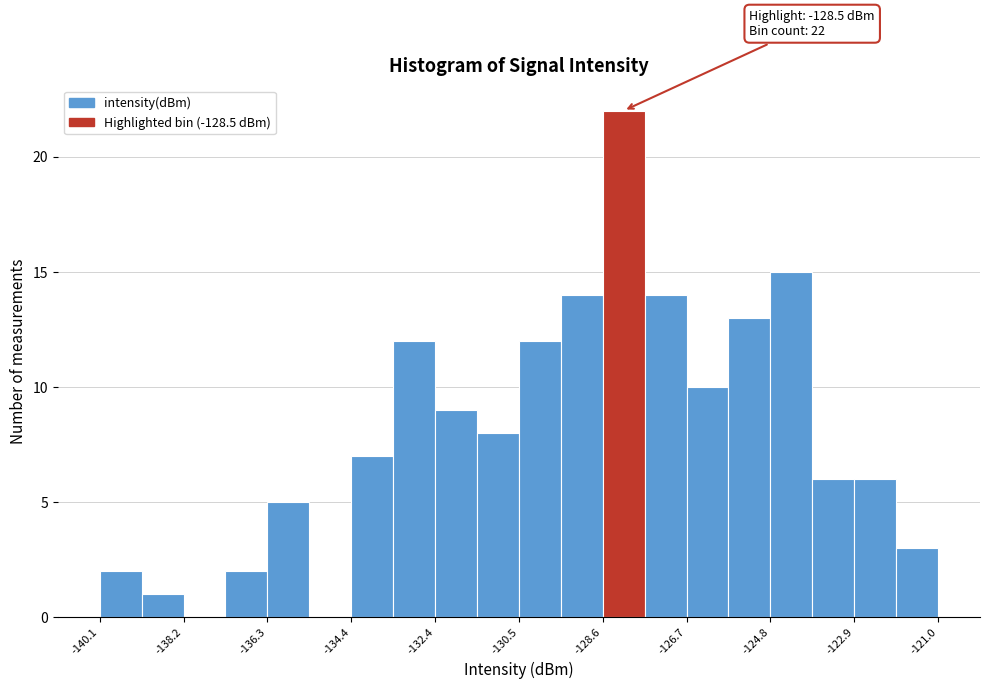

Which range on the x-axis has the tallest bar?

-128.6 to -127.6